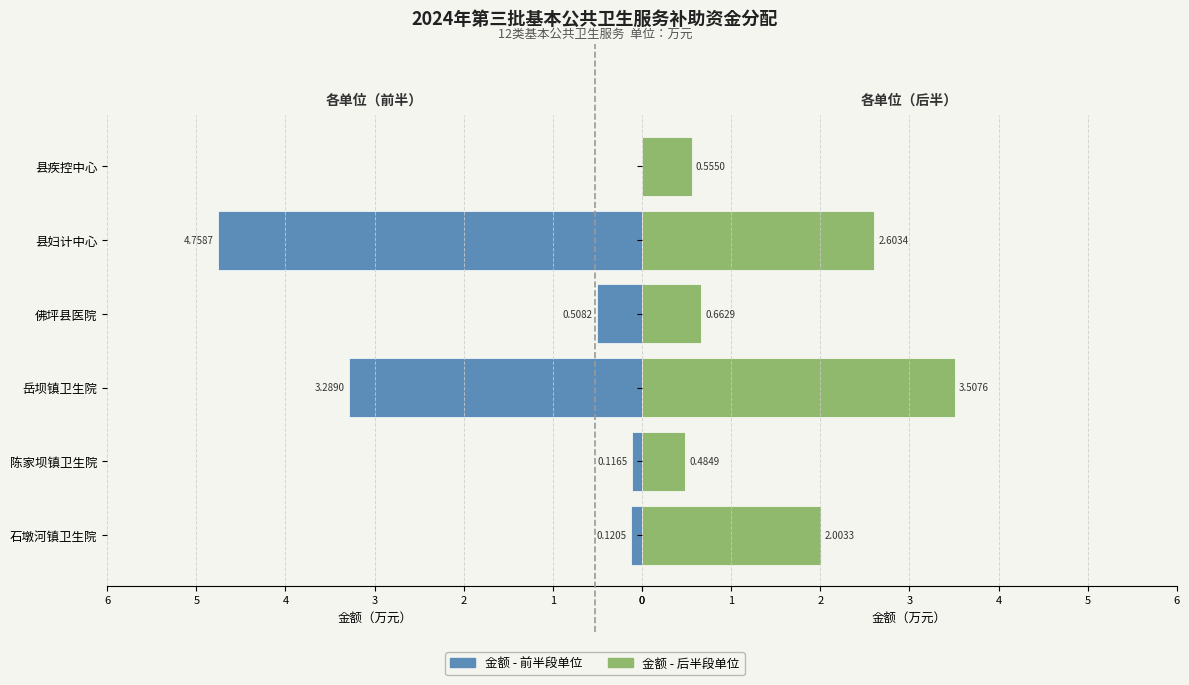

The value at 岳坝镇卫生院 is 3.5. True or false?

True